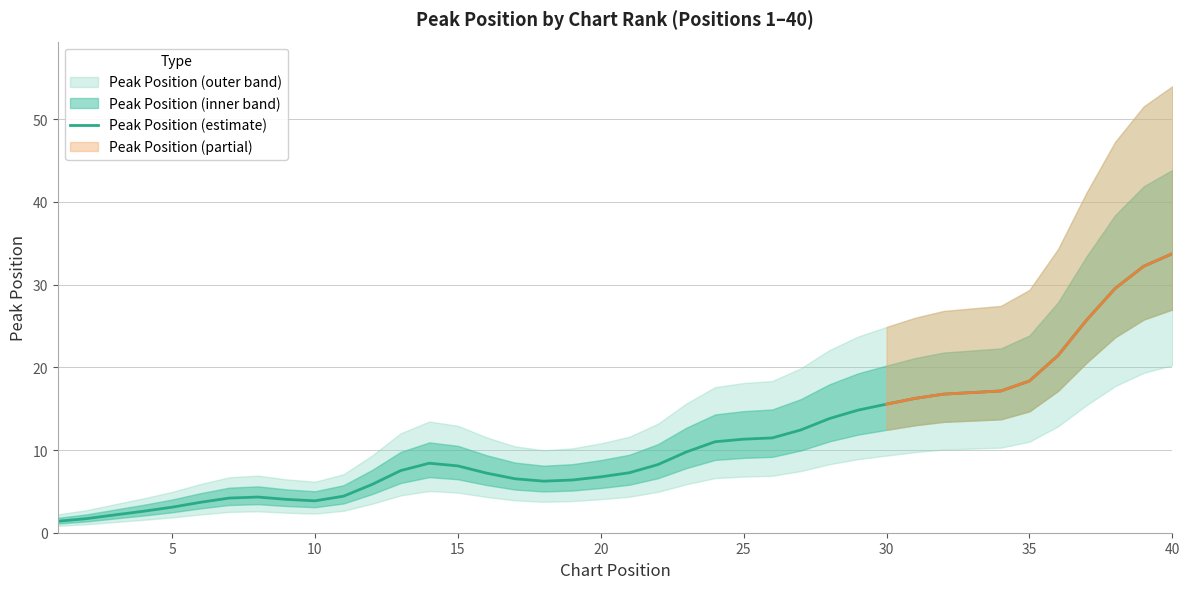

How many categories are shown in the chart?

40